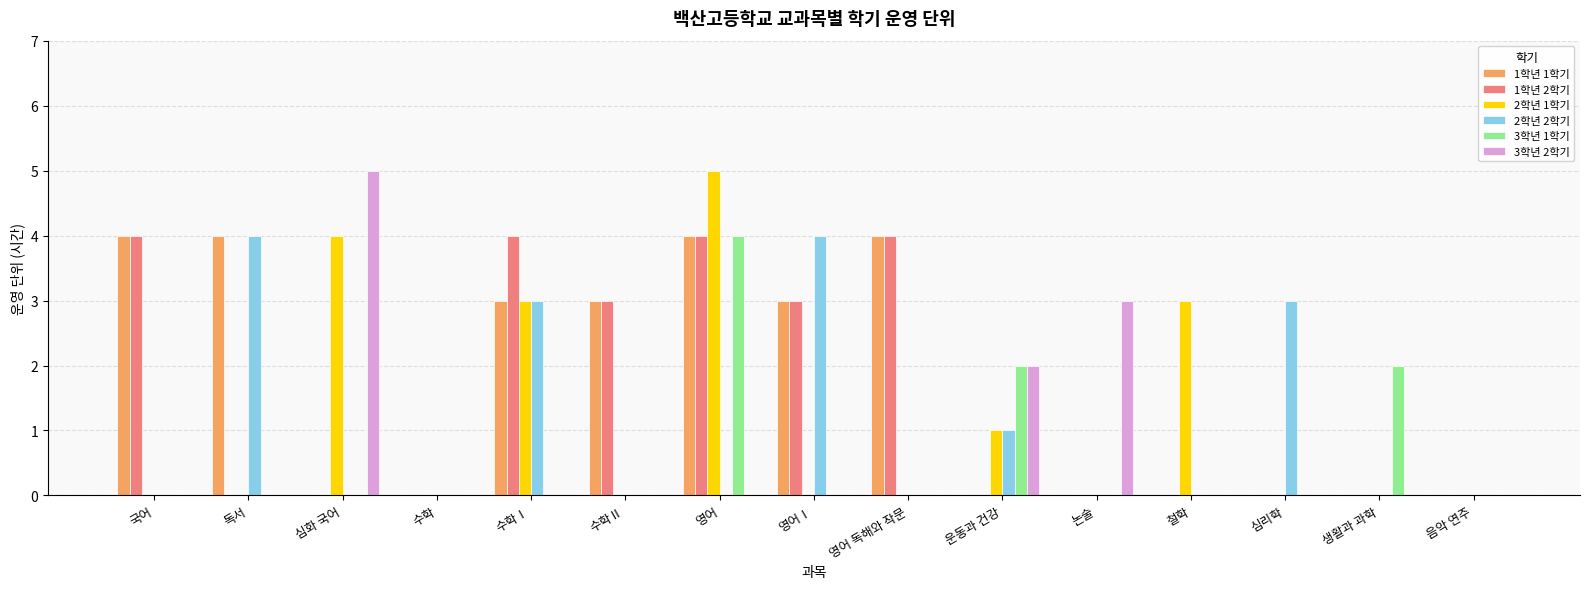

What is the highest value of the 1학년 1학기 series?

4